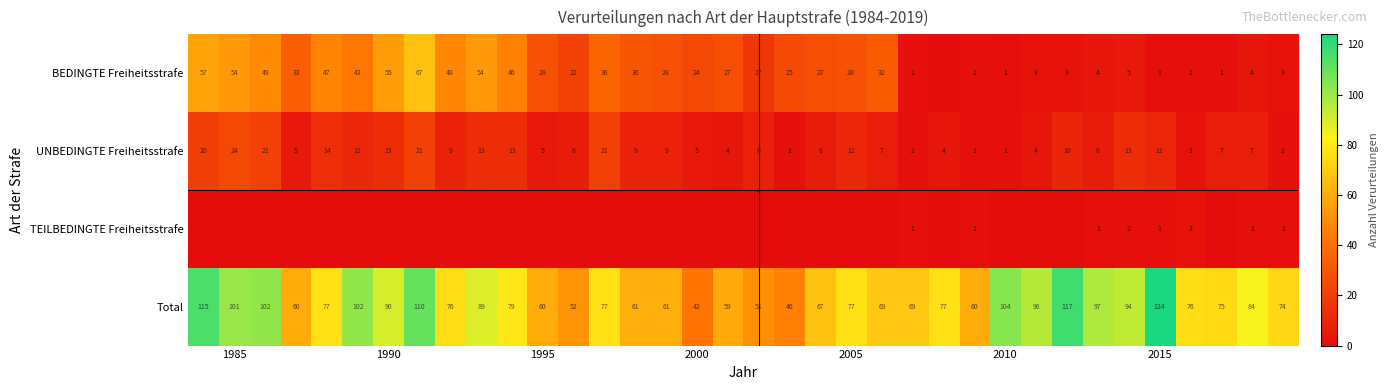

What is the average value of the UNBEDINGTE Freiheitsstrafe series?

9